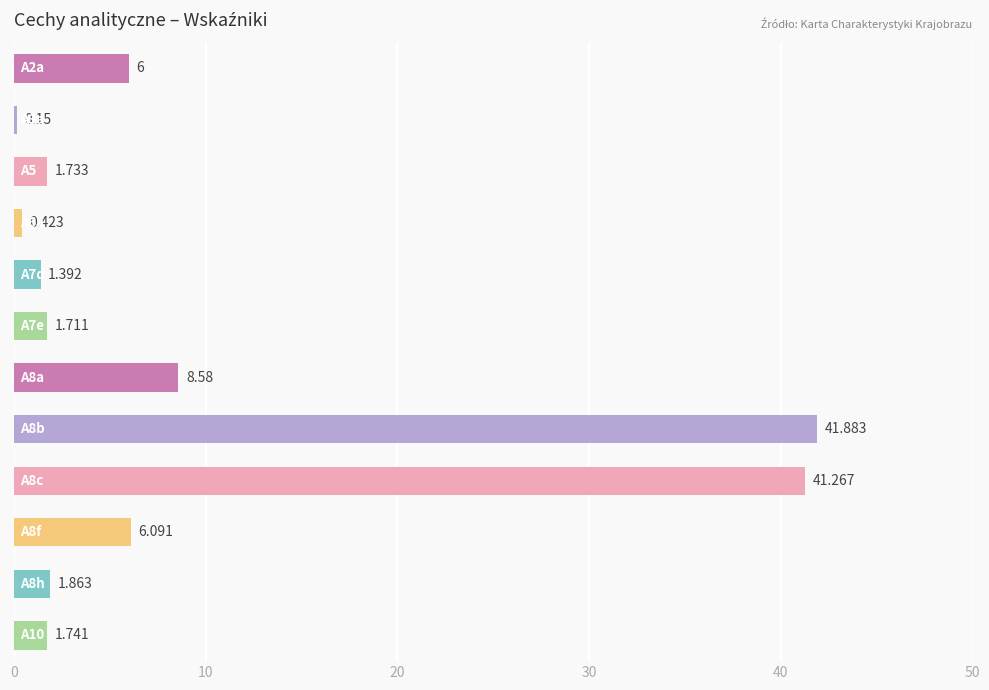

How many values exceed 1?

10